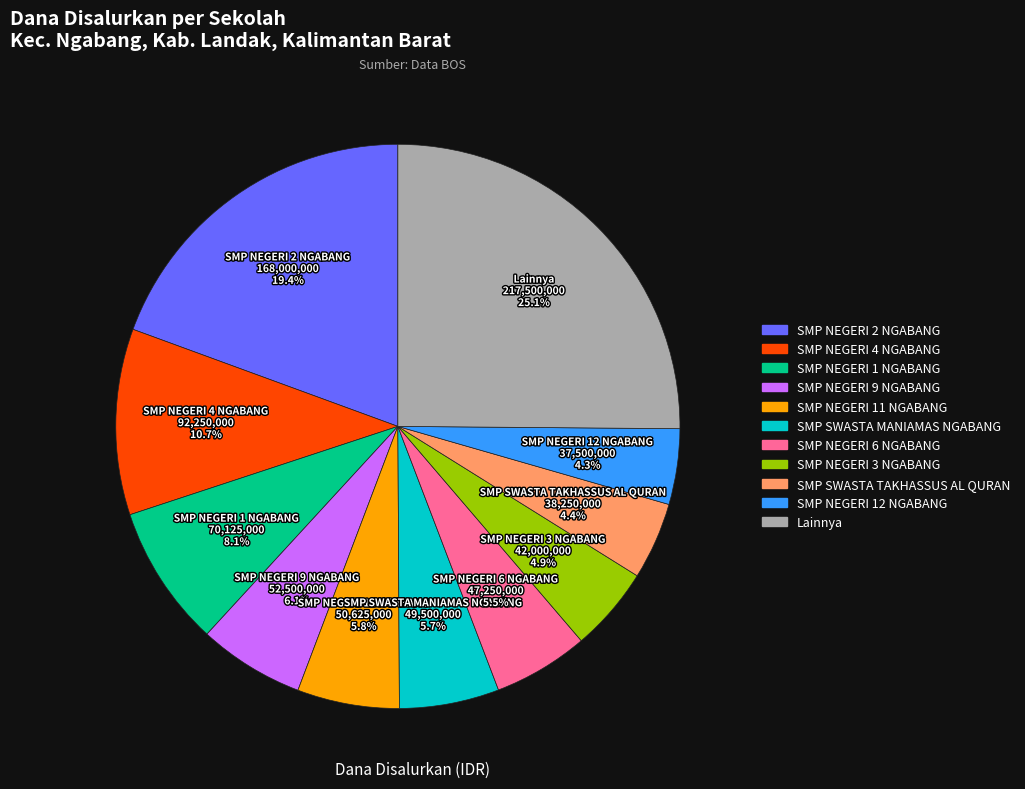

Is there any slice that represents more than half of the pie?

No